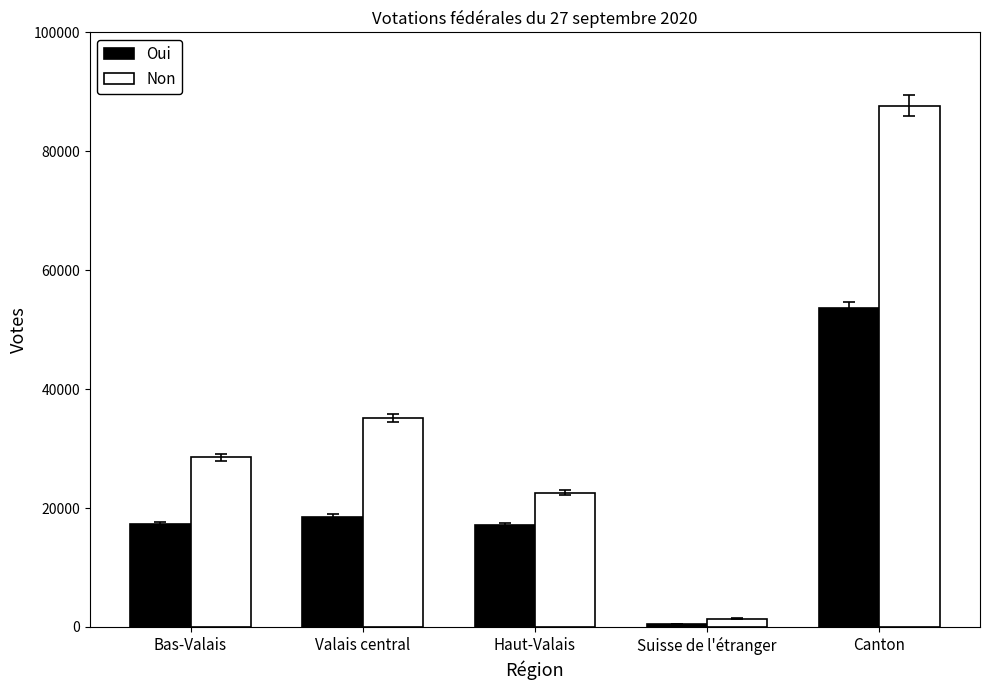

What is the smallest value displayed?

465